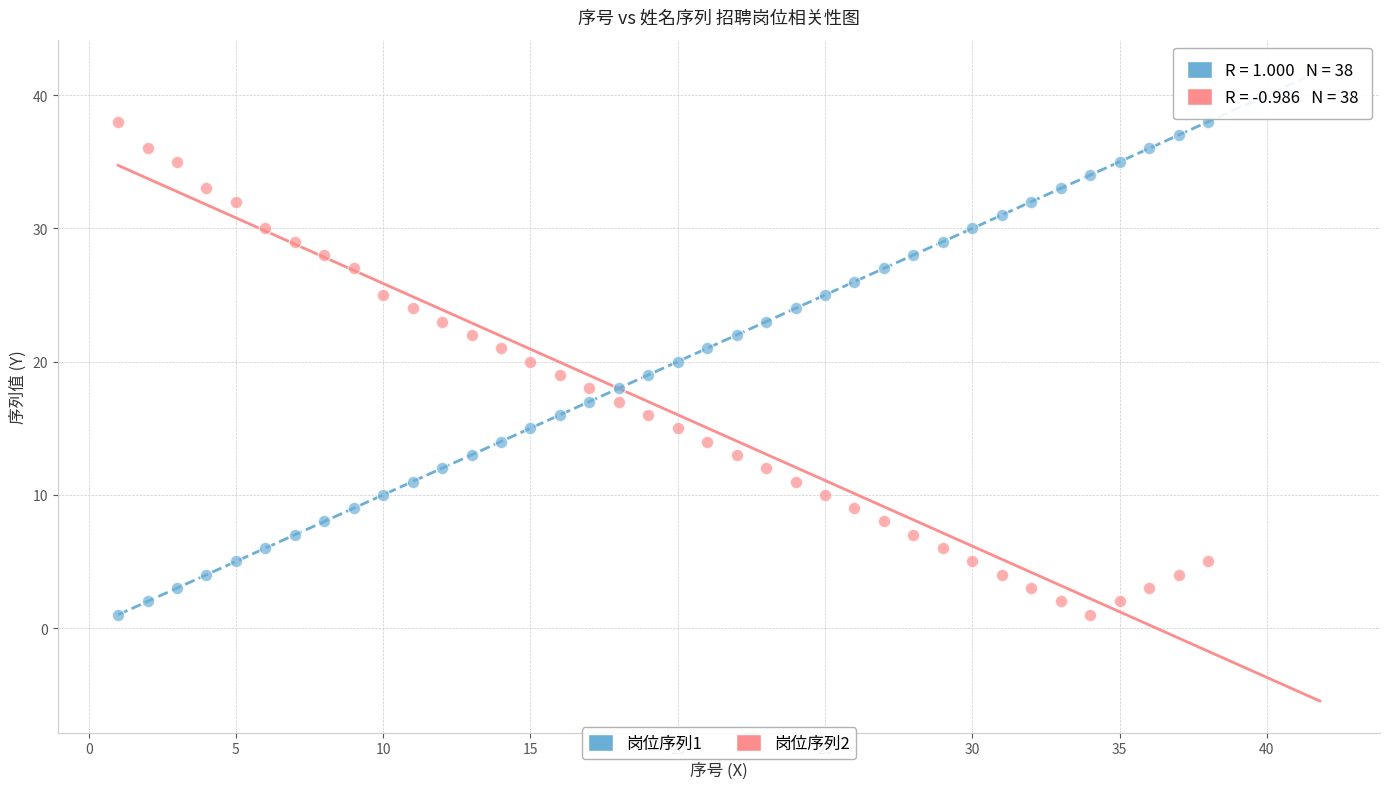

What are all the series names shown in the legend?

岗位序列1, 岗位序列2